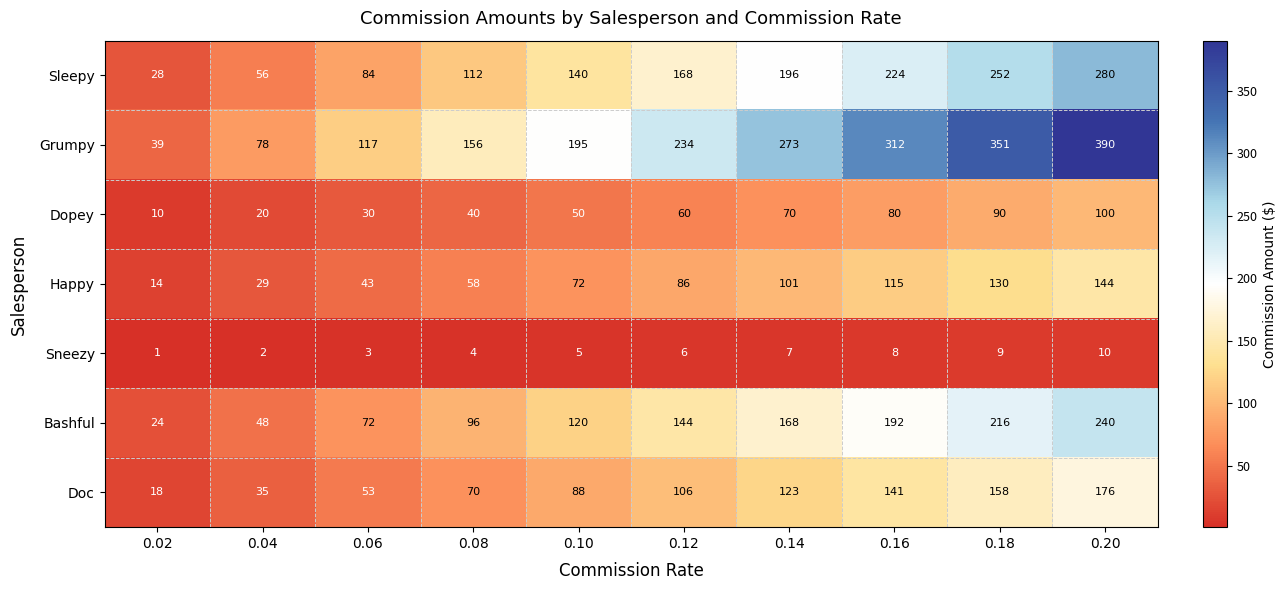

Which category has the highest value across all series?

0.20